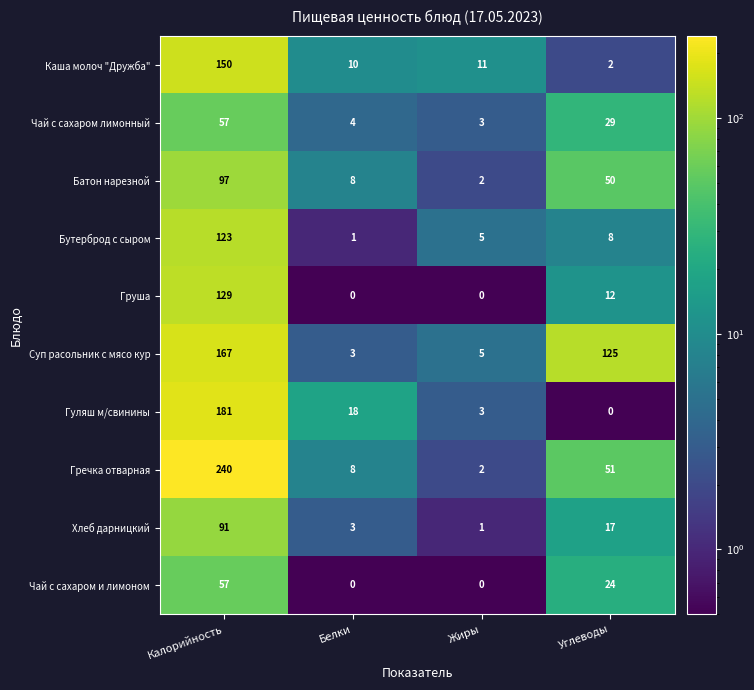

Rank the series at Углеводы from highest to lowest value.

Суп расольник с мясо кур, Гречка отварная, Батон нарезной, Чай с сахаром лимонный, Чай с сахаром и лимоном, Хлеб дарницкий, Груша, Бутерброд с сыром, Каша молоч "Дружба", Гуляш м/свинины